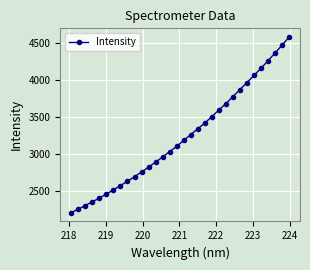

Does the chart display data point markers on the line(s)?

Yes